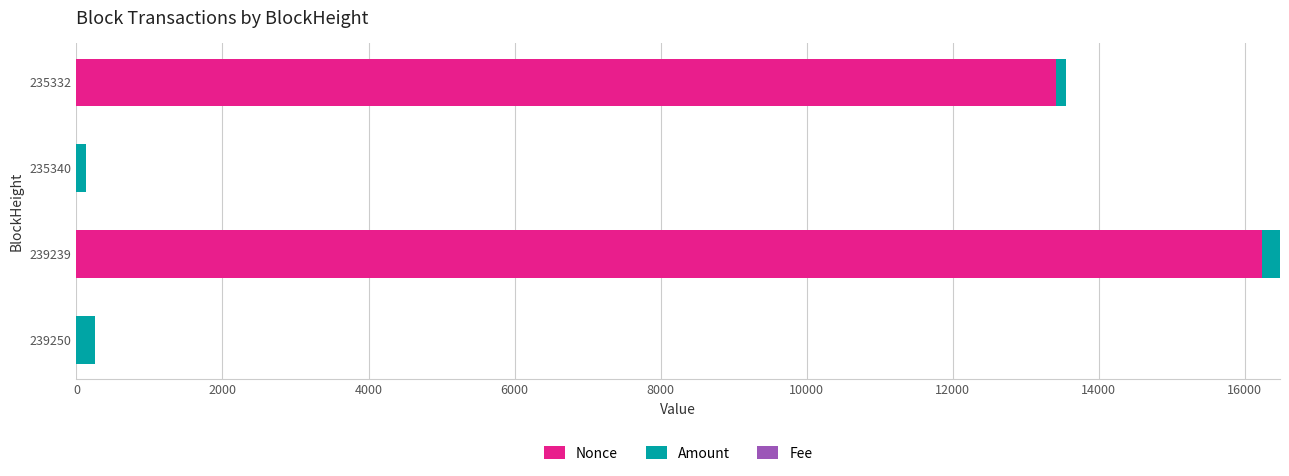

True or false: Nonce has a value of 25532.6 at 239239.

False